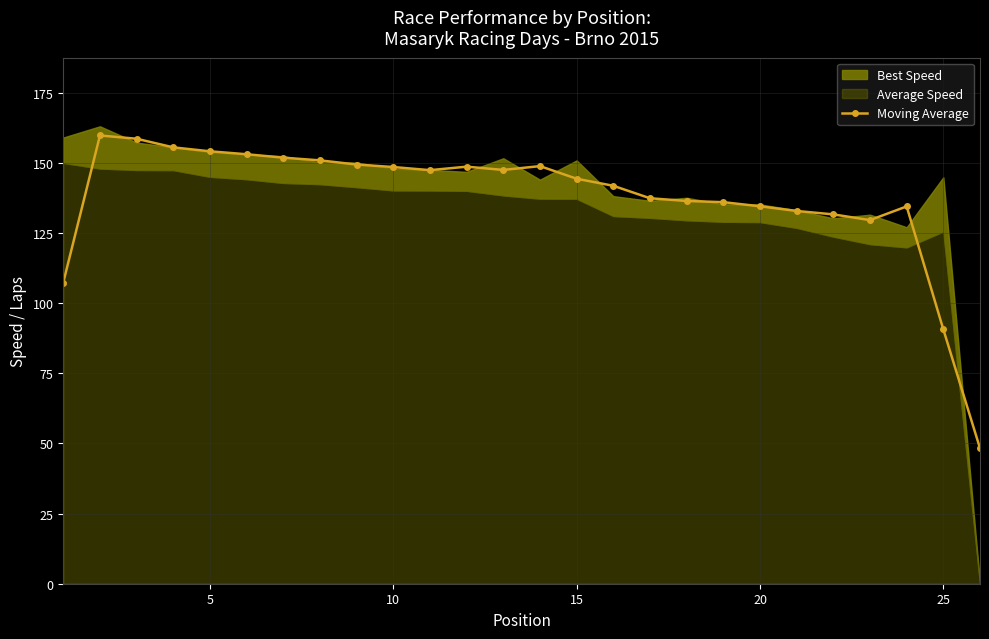

True or false: Moving Average has more than 0 interior local peaks.

True